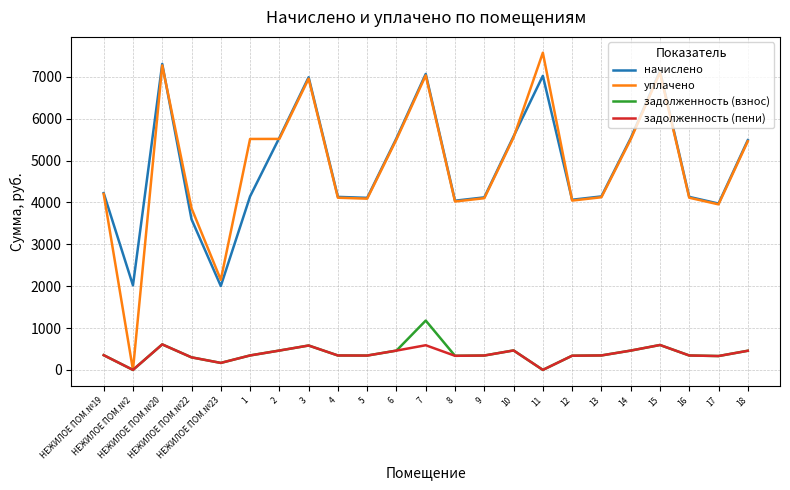

How many distinct data groups are displayed?

4